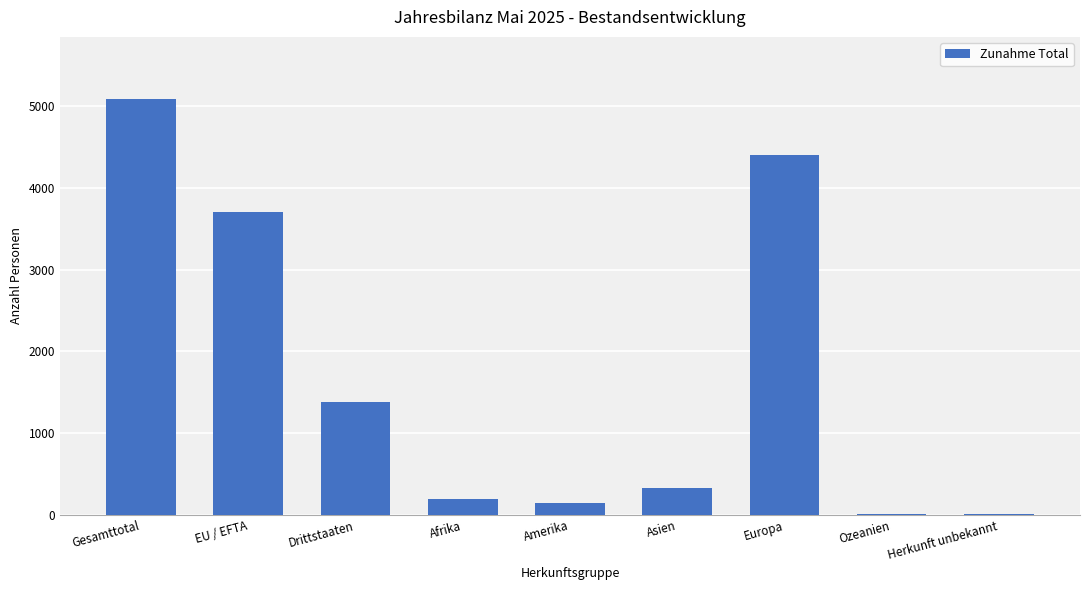

Which has a higher value, Drittstaaten or Afrika?

Drittstaaten